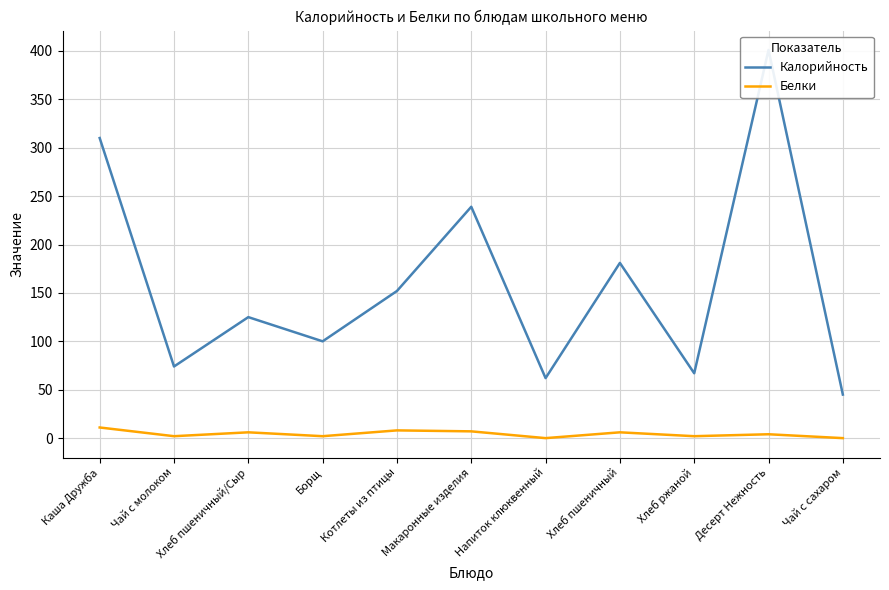

Which category has the highest value across all series?

Десерт Нежность